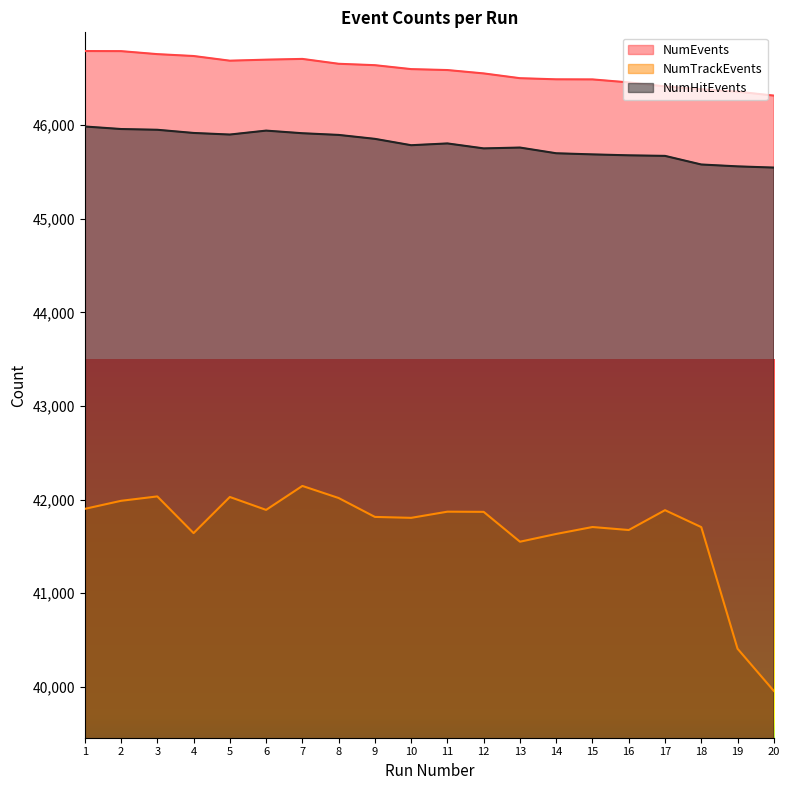

At which category is the sum across all series the highest?

7